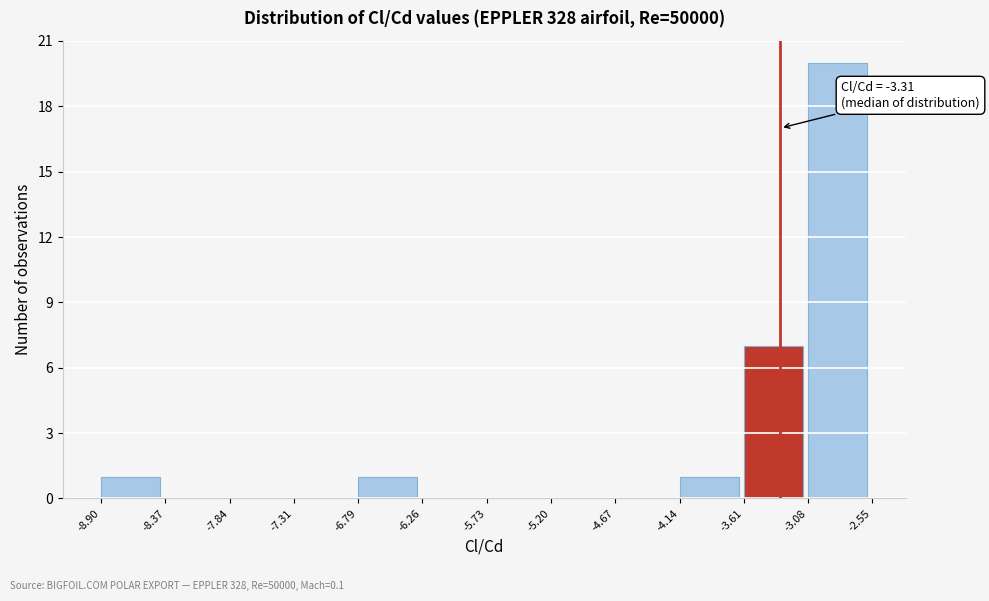

Which range on the x-axis has the tallest bar?

-3.08 to -2.55